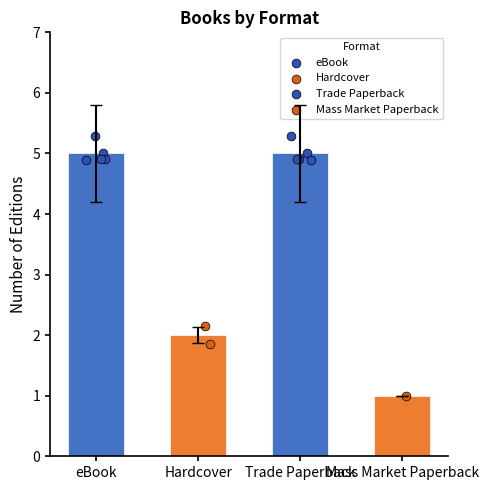

Which series has the widest spread of Y values?

eBook